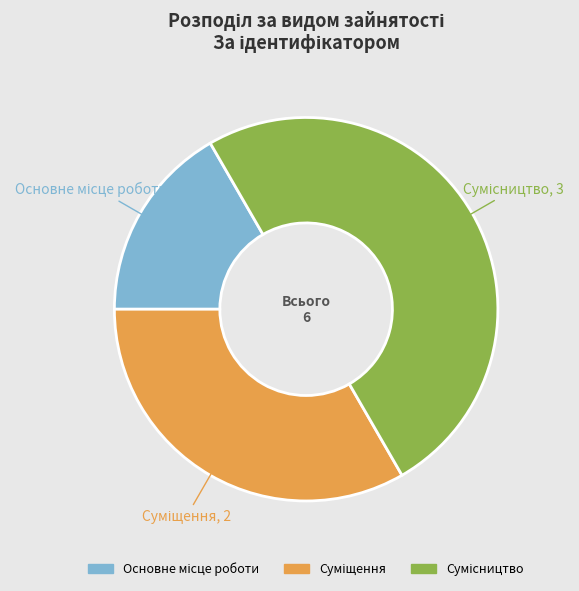

What is the smallest slice in the pie chart?

Основне місце роботи